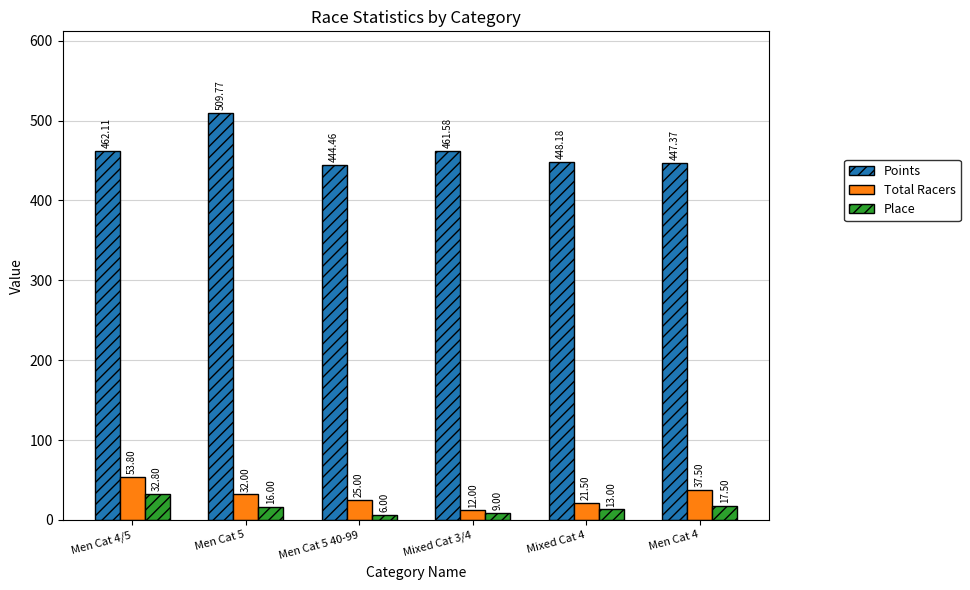

Does the chart contain stacked bars?

No